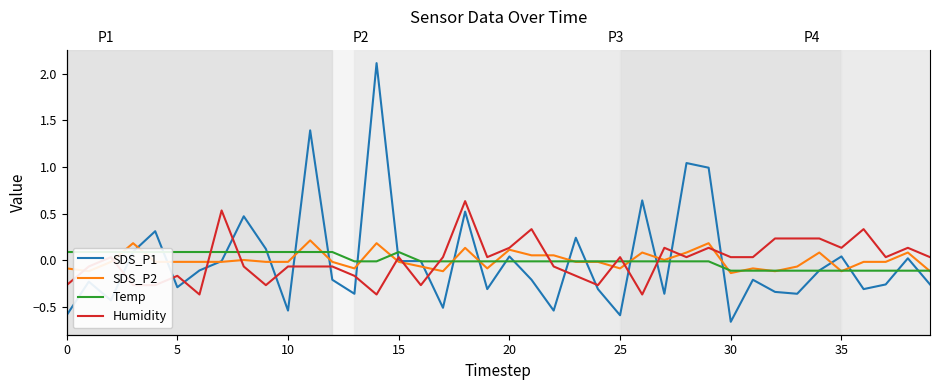

How many values in the SDS_P2 series exceed 0?

14